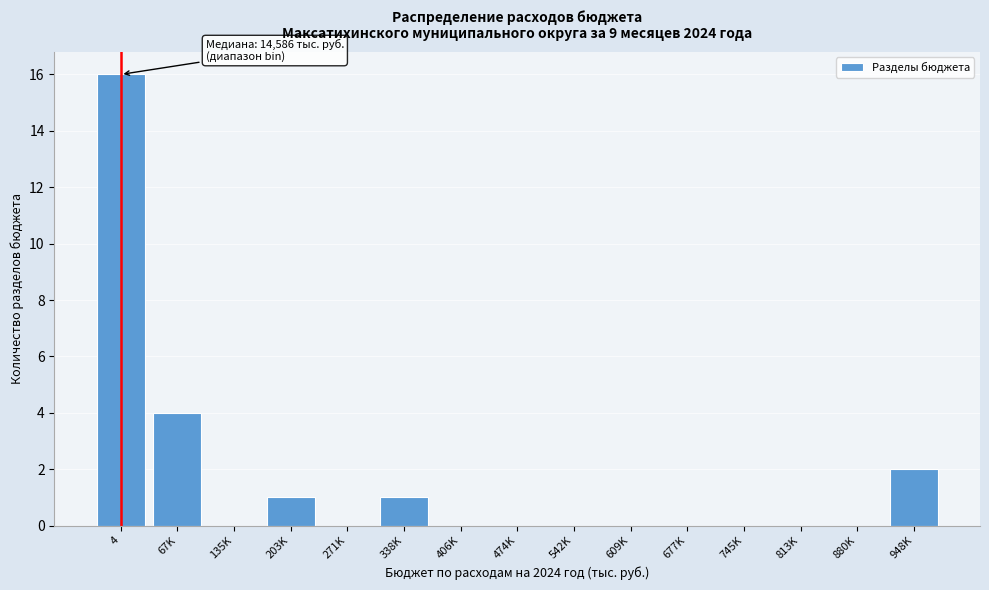

Reading left to right, transcribe all the data shown in this chart.

4=16	67K=4	135K=0	203K=1	271K=0	338K=1	406K=0	474K=0	542K=0	609K=0	677K=0	745K=0	813K=0	880K=0	948K=2